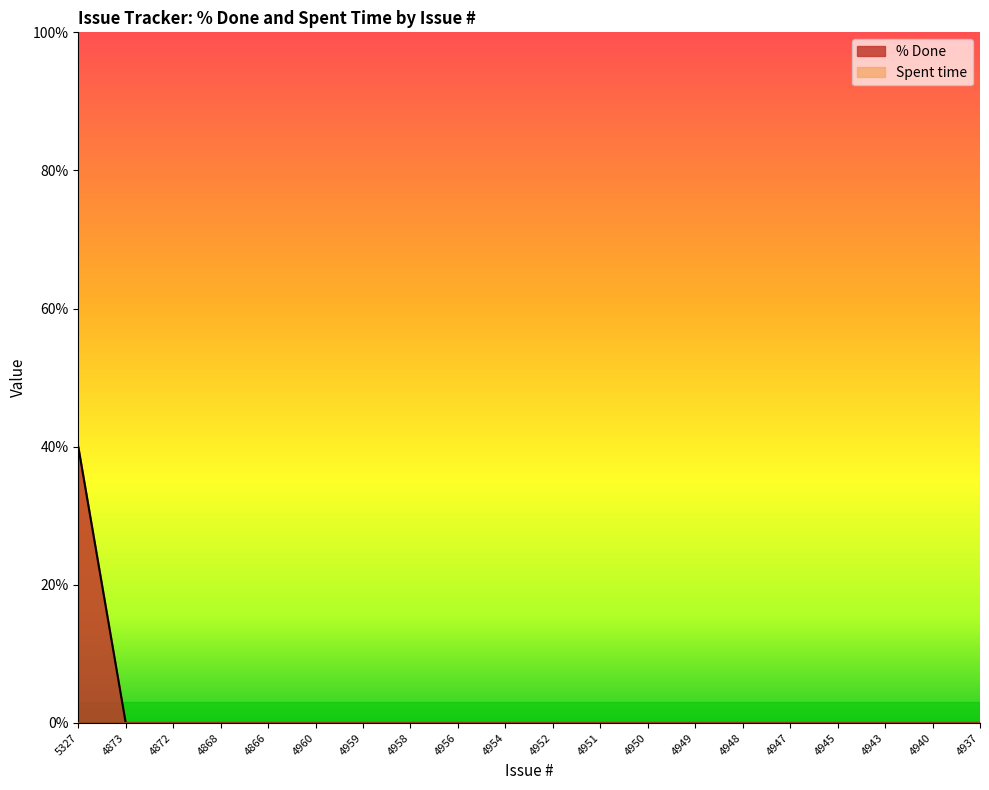

What is the difference between the maximum and minimum values?

40